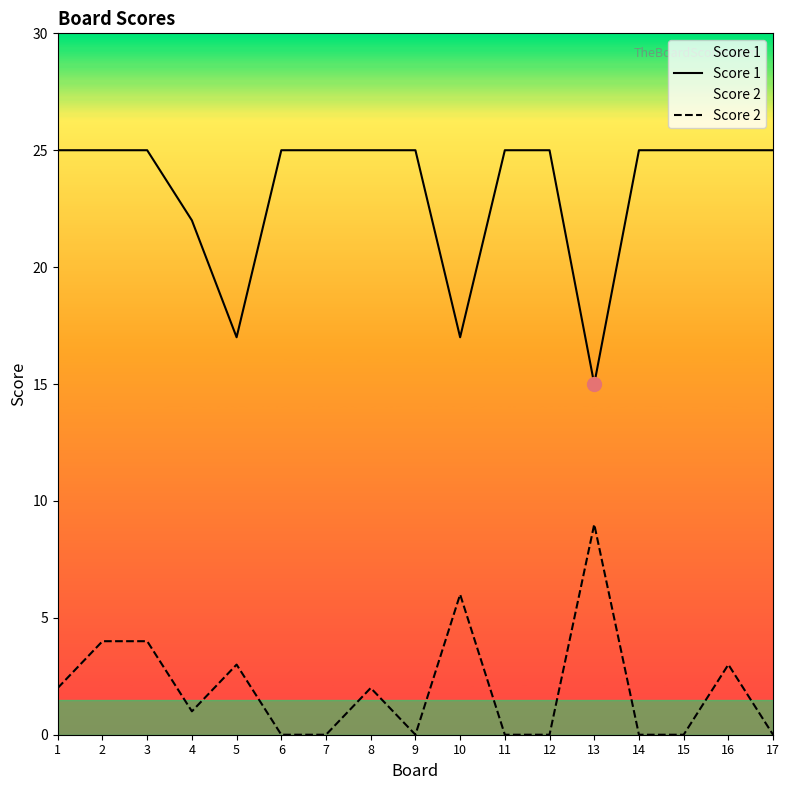

How many values in the Score 1 series are below 25?

4